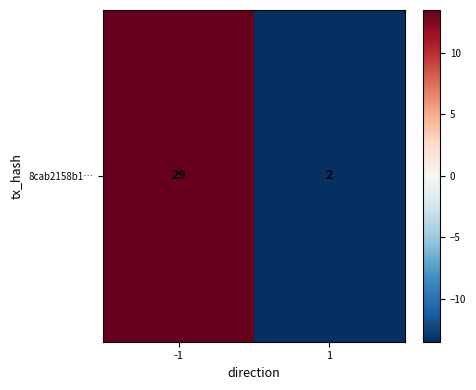

What is the difference between the values at -1 and 1?

27.0